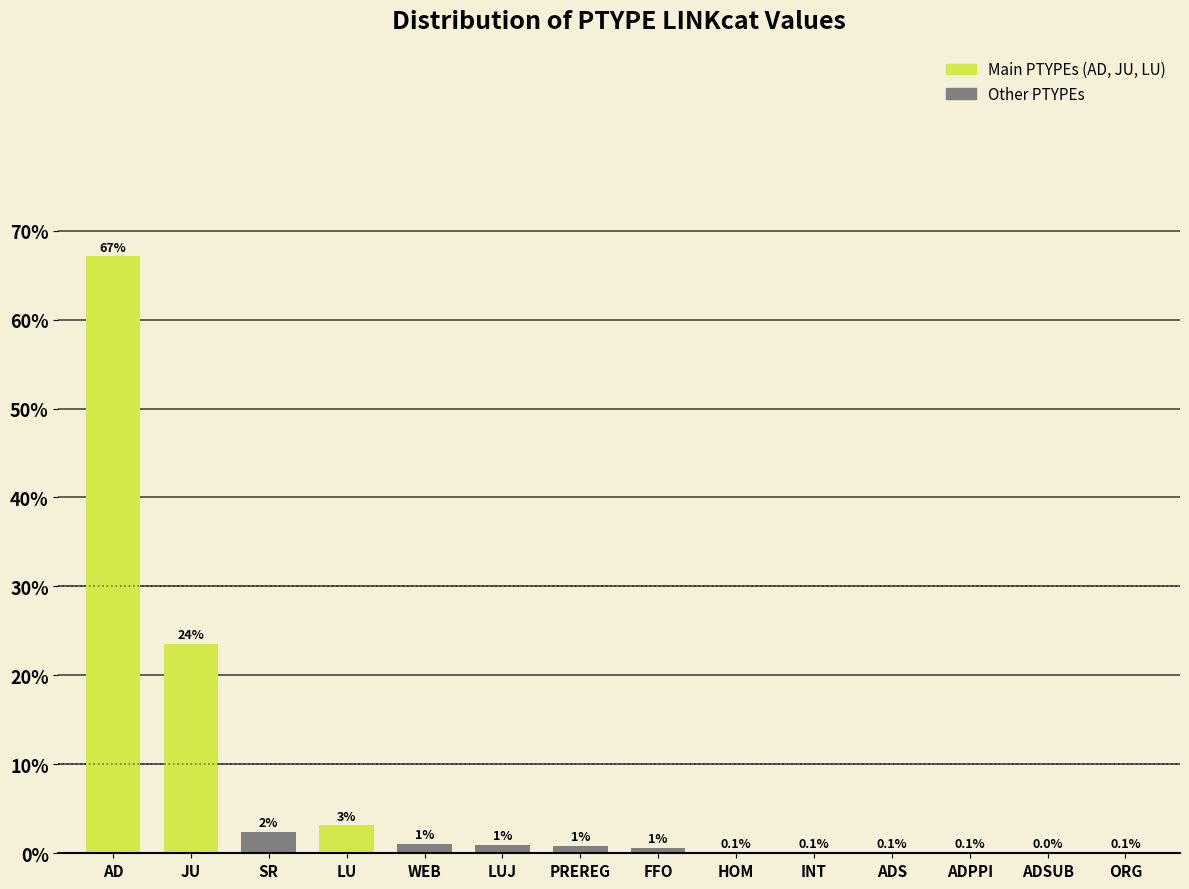

Which has a higher value, LU or ADPPI?

LU